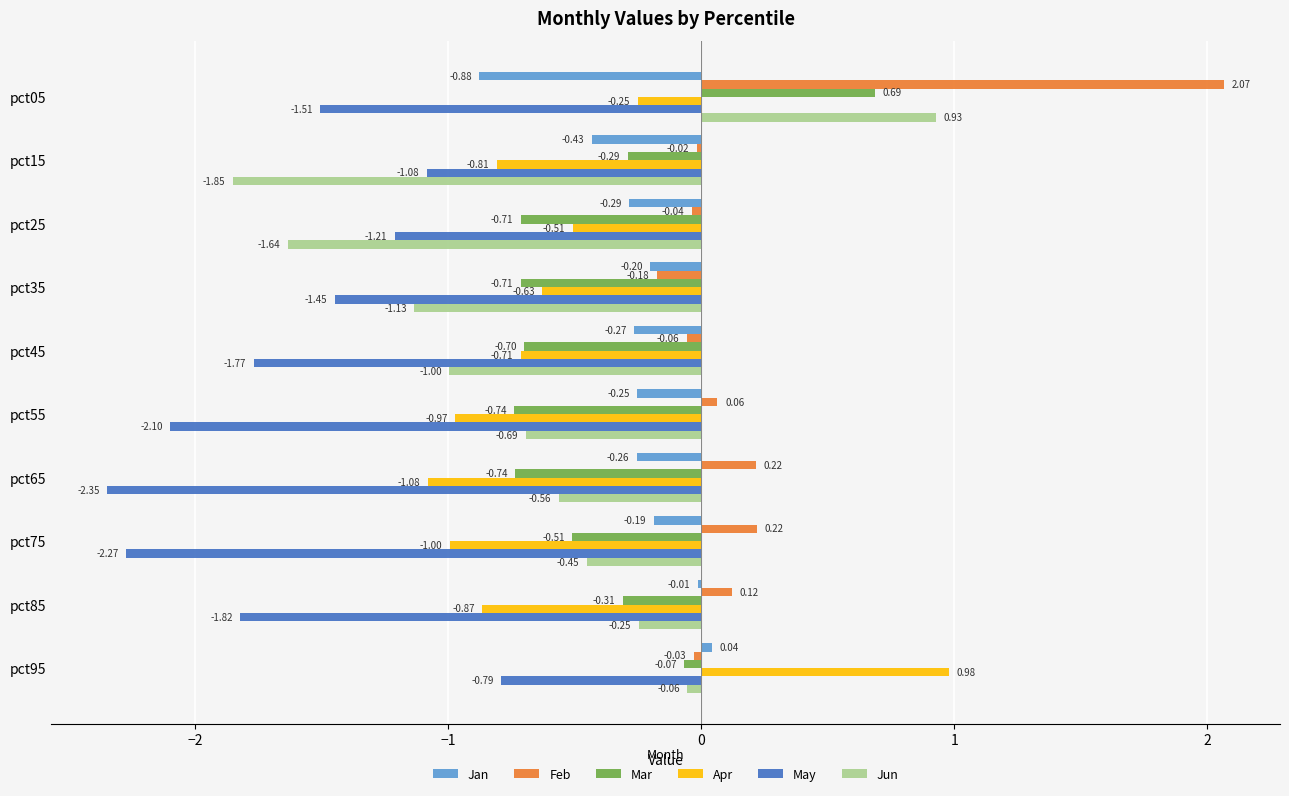

At which category is the sum across all series the highest?

pct05